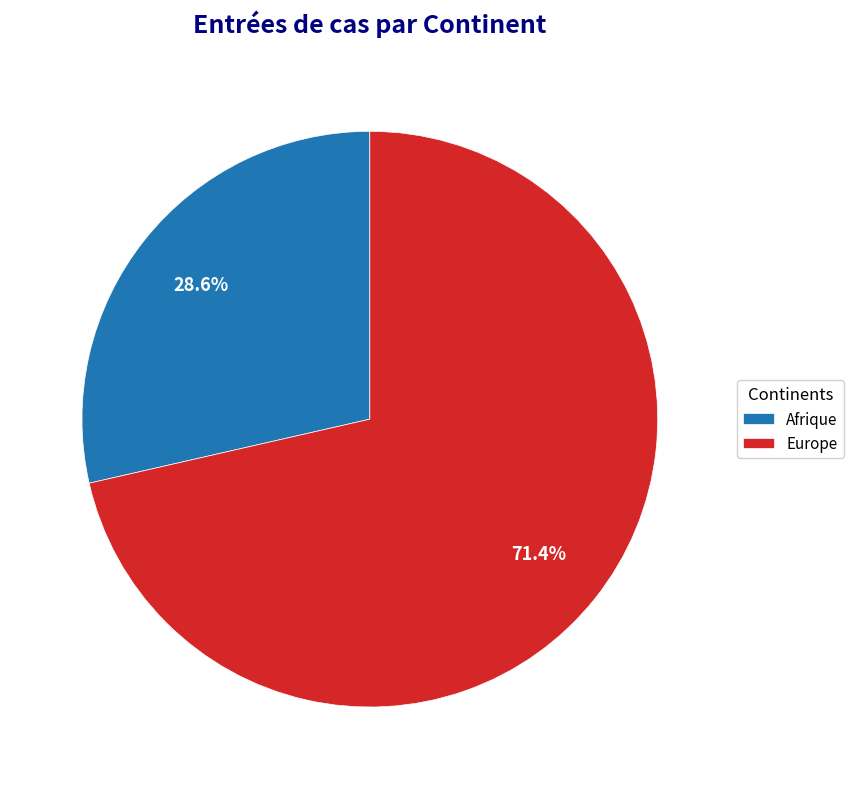

Rank the categories by value from lowest to highest.

Afrique, Europe